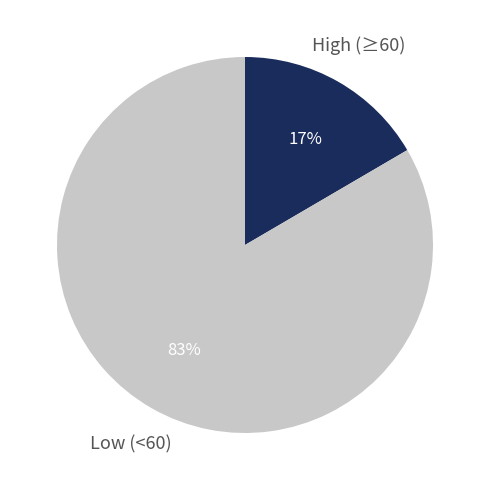

To the nearest percent, what is the average slice percentage?

50%